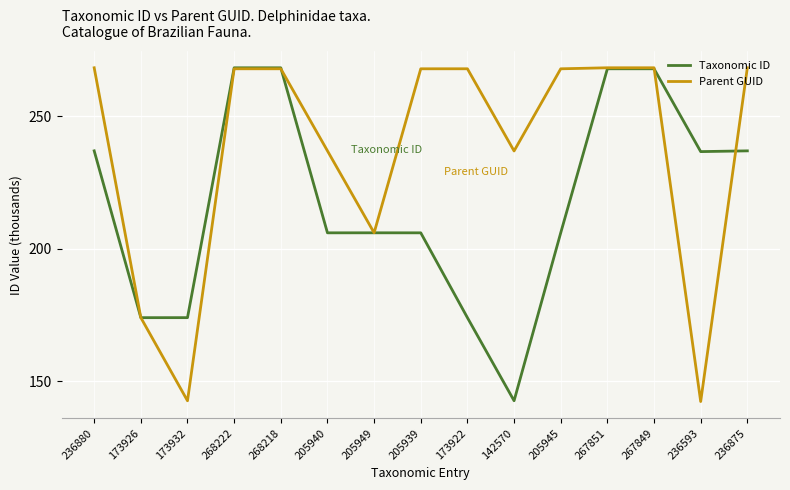

List the series in order of their overall mean, lowest first.

Taxonomic ID, Parent GUID